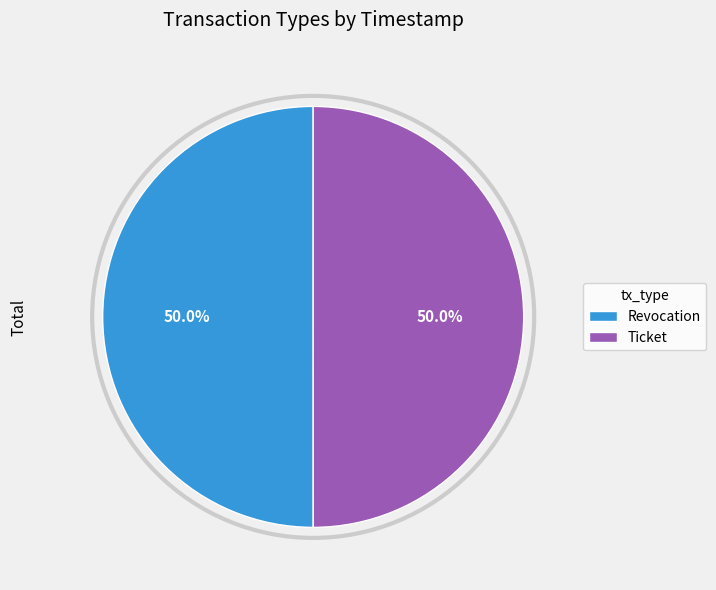

What percentage is the Revocation slice, to the nearest percent?

50%